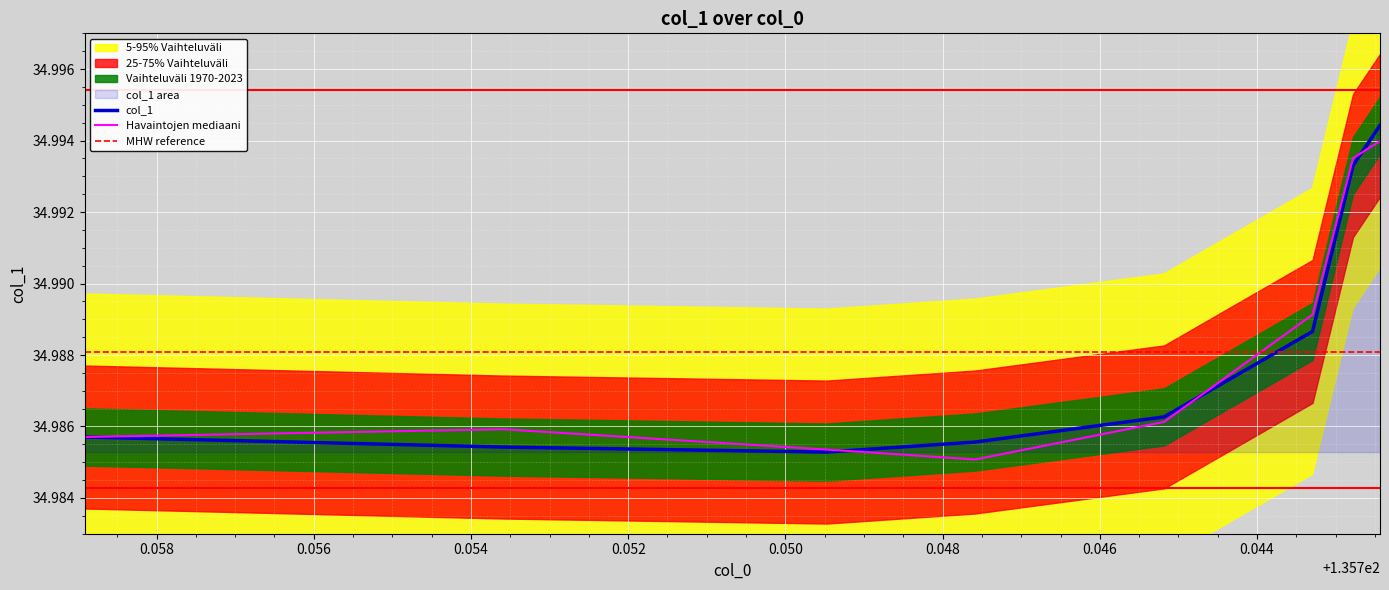

Count the values in the range 34 to 35.

8